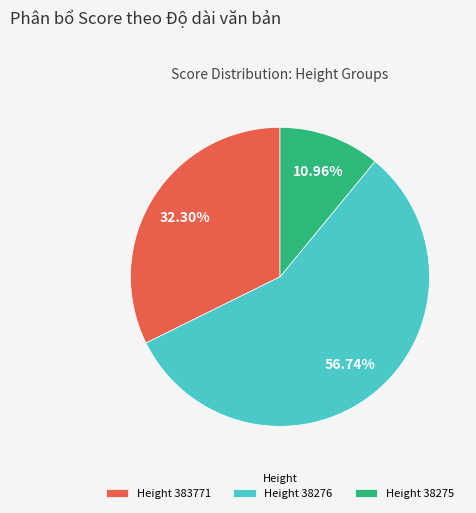

Do Height 383771 and Height 38276 together represent more than half of the pie?

Yes